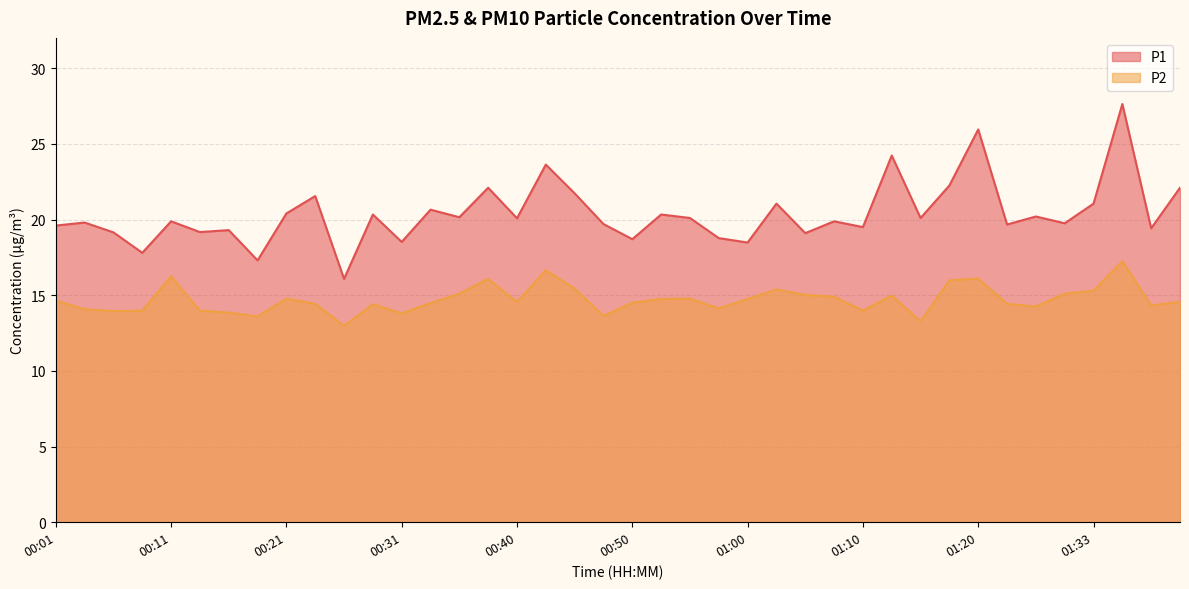

How many values in the P2 series are below 14?

10